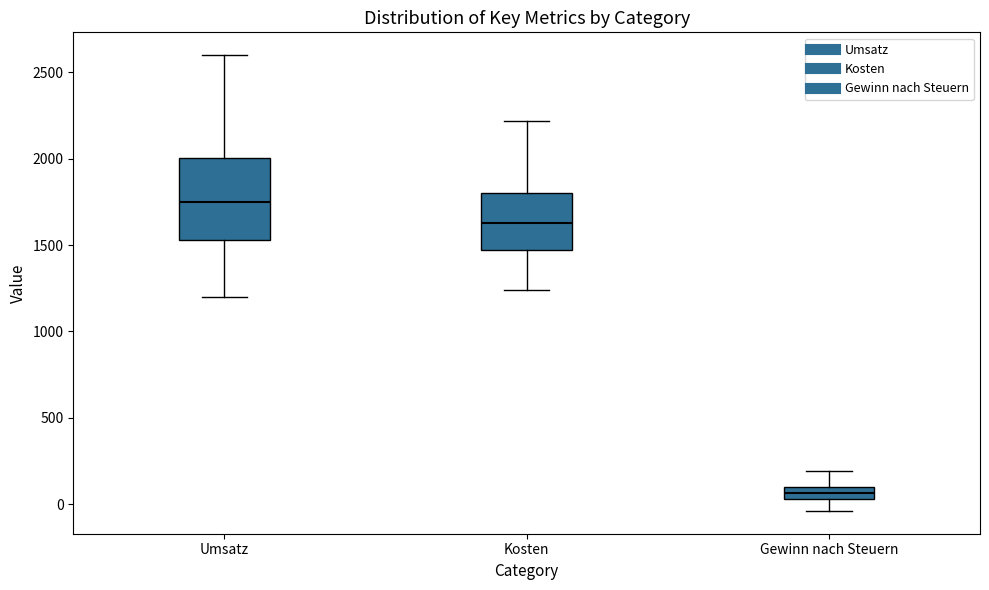

Which box is the tallest, from its lower edge to its upper edge?

Umsatz